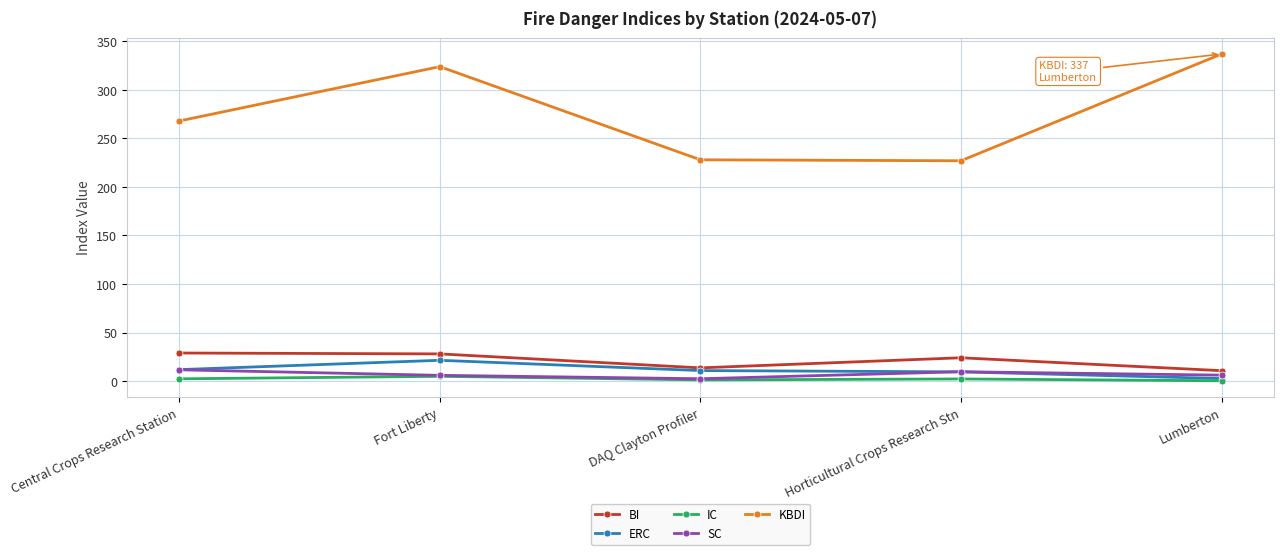

In SC, how many points are lower than both neighbors (excluding endpoints)?

1